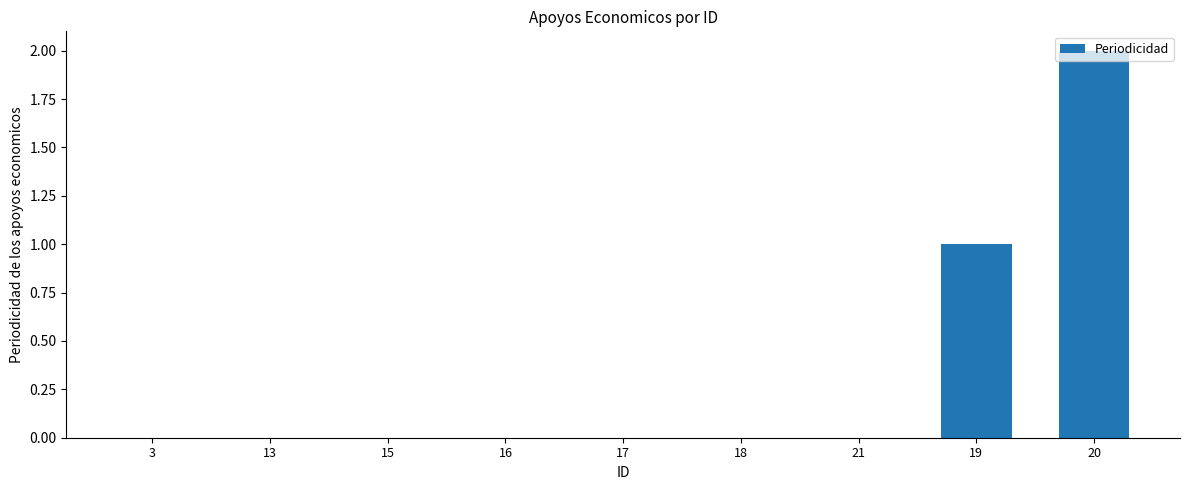

Approximately how many times larger is the value at 19 compared to 20?

0.5